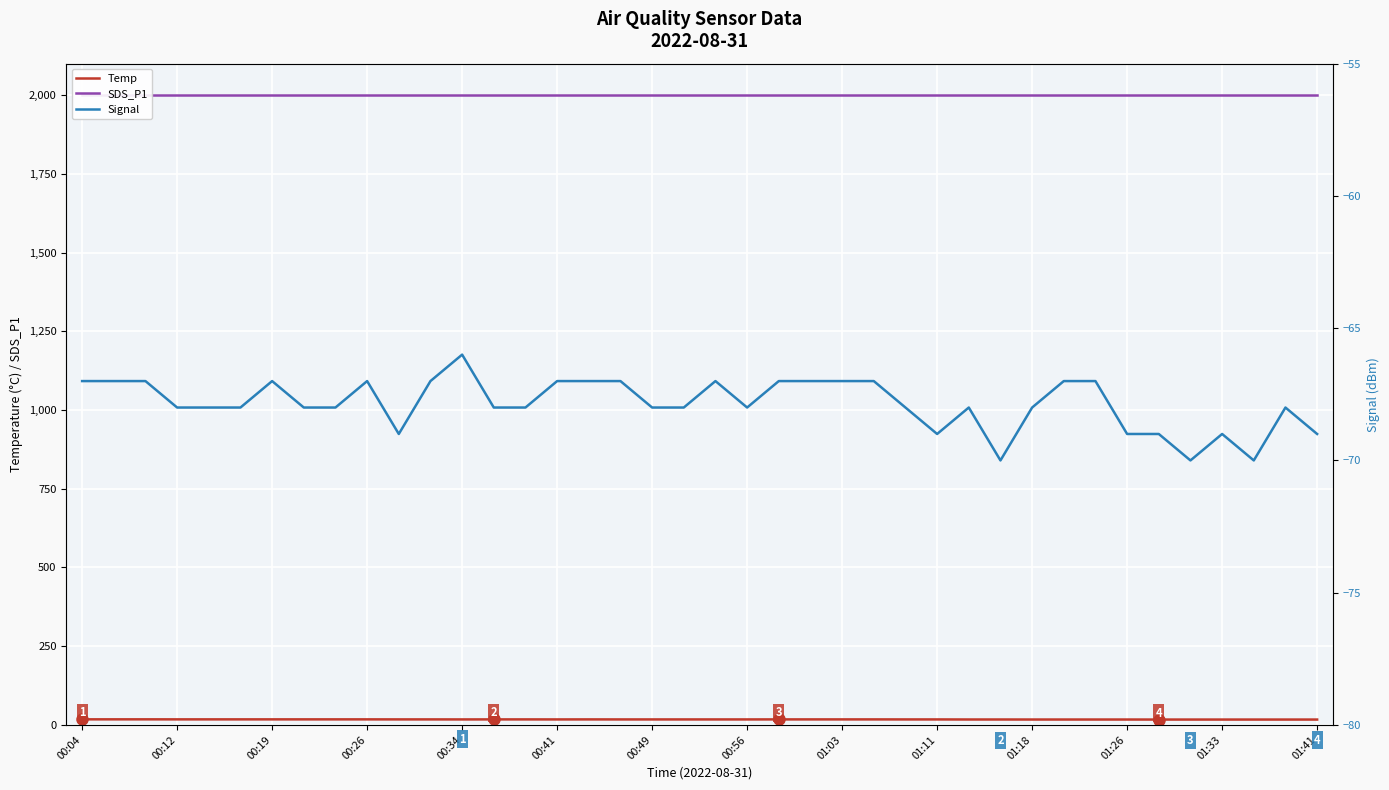

Is this an area chart (filled region under the line)?

No